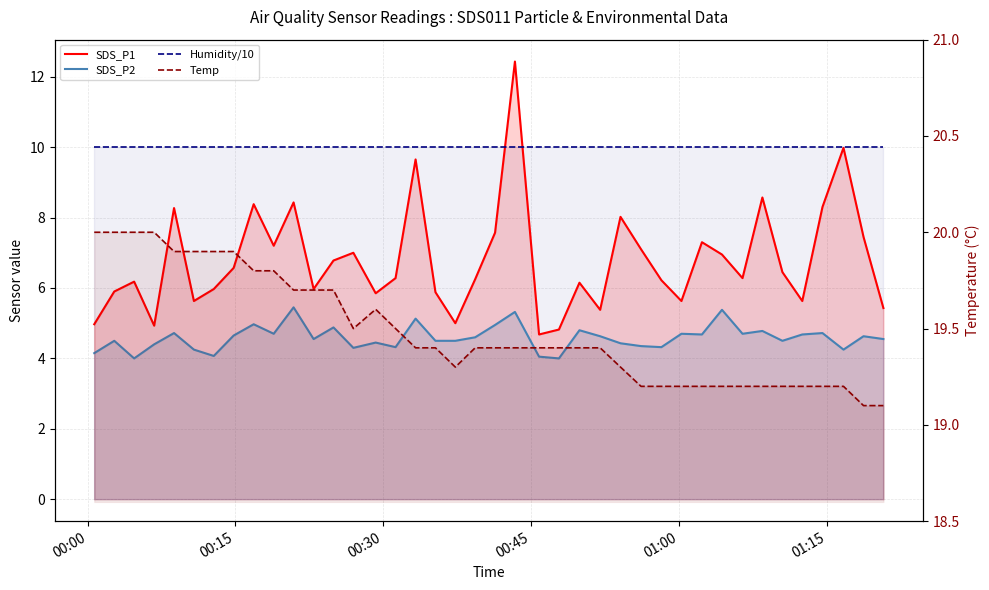

Reading left to right, what are all the values shown in this chart?

SDS_P1: 5.0	5.9	6.2	4.9	8.3	5.6	6.0	6.6	8.4	7.2	8.4	6.0	6.8	7.0	5.8	6.3	9.7	5.9	5.0	6.2	7.6	12.4	4.7	4.8	6.2	5.4	8.0	7.1	6.2	5.6	7.3	7.0	6.3	8.6	6.5	5.6	8.3	10.0	7.5	5.4
SDS_P2: 4.2	4.5	4.0	4.4	4.7	4.2	4.1	4.7	5.0	4.7	5.5	4.5	4.9	4.3	4.5	4.3	5.1	4.5	4.5	4.6	5.0	5.3	4.0	4.0	4.8	4.6	4.4	4.3	4.3	4.7	4.7	5.4	4.7	4.8	4.5	4.7	4.7	4.2	4.6	4.5
Humidity/10: 10.0	10.0	10.0	10.0	10.0	10.0	10.0	10.0	10.0	10.0	10.0	10.0	10.0	10.0	10.0	10.0	10.0	10.0	10.0	10.0	10.0	10.0	10.0	10.0	10.0	10.0	10.0	10.0	10.0	10.0	10.0	10.0	10.0	10.0	10.0	10.0	10.0	10.0	10.0	10.0
Temp: 20.0	20.0	20.0	20.0	19.9	19.9	19.9	19.9	19.8	19.8	19.7	19.7	19.7	19.5	19.6	19.5	19.4	19.4	19.3	19.4	19.4	19.4	19.4	19.4	19.4	19.4	19.3	19.2	19.2	19.2	19.2	19.2	19.2	19.2	19.2	19.2	19.2	19.2	19.1	19.1